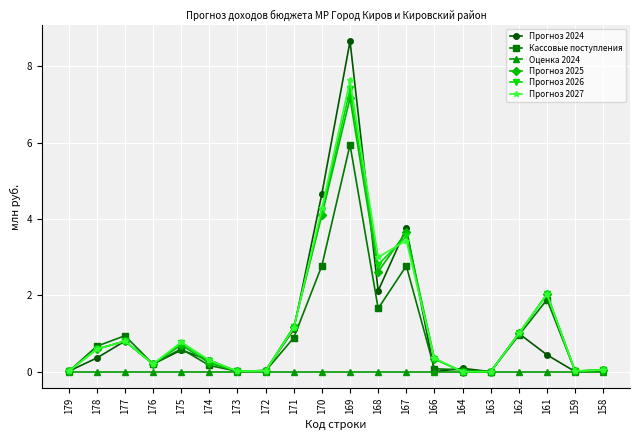

What is the maximum value for Прогноз 2026?

7.4